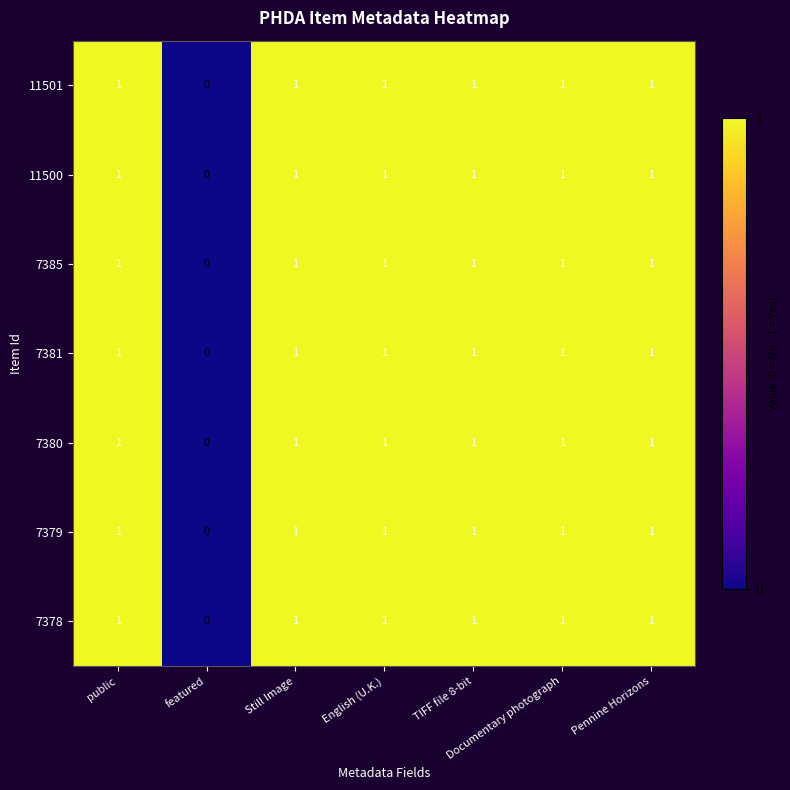

What is the total value across all series at public?

7